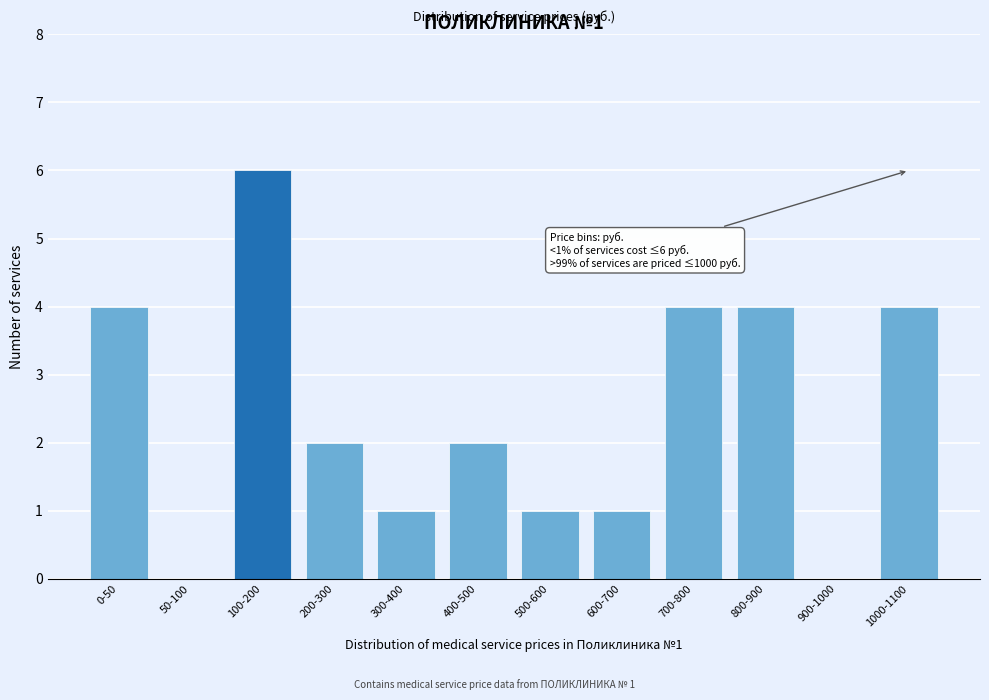

Reading left to right, transcribe all the data shown in this chart.

0-50=4	50-100=0	100-200=6	200-300=2	300-400=1	400-500=2	500-600=1	600-700=1	700-800=4	800-900=4	900-1000=0	1000-1100=4